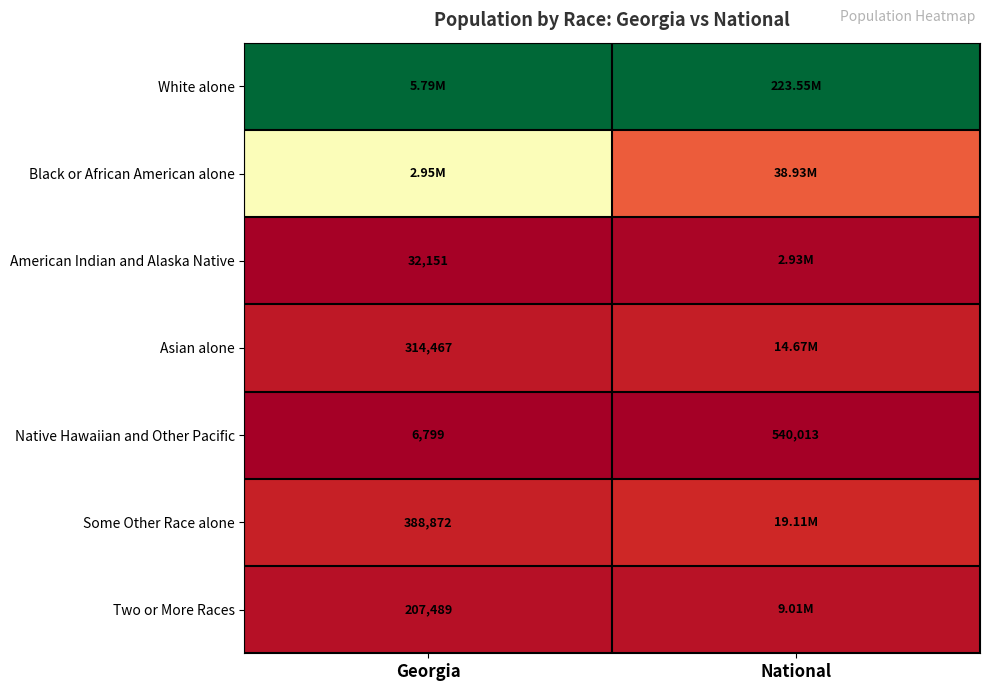

List the labels in order of Native Hawaiian and Other Pacific value, smallest first.

Georgia, National